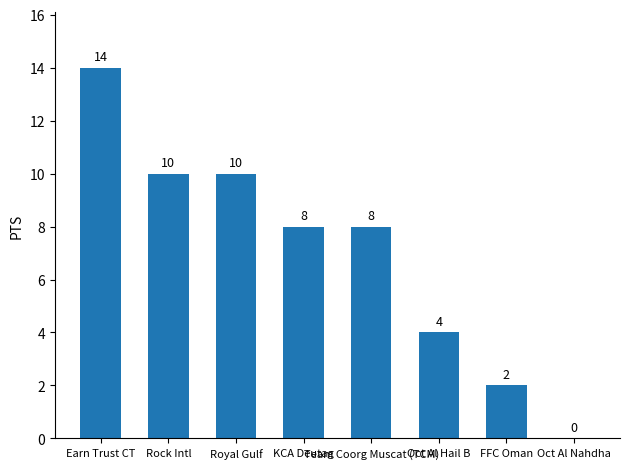

True or false: the data shows 8 at Team Coorg Muscat (TCM).

True